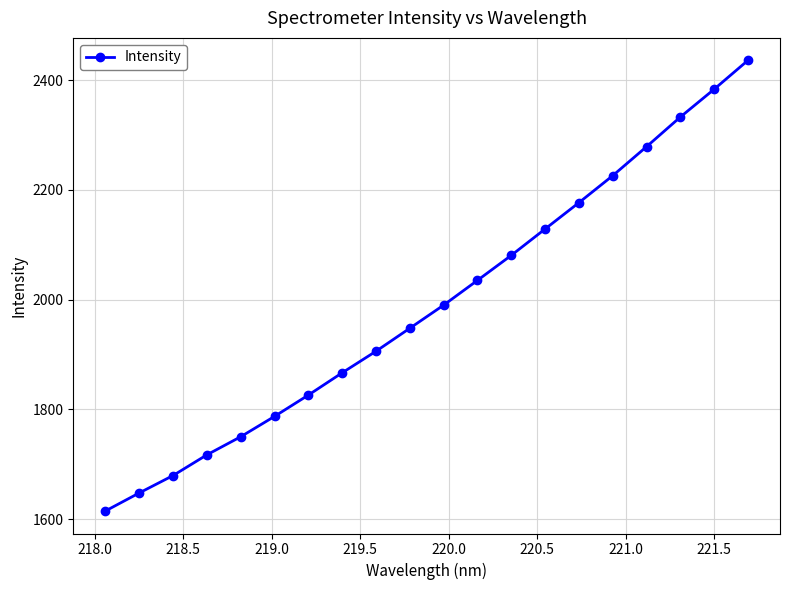

Does the chart display data point markers on the line(s)?

Yes